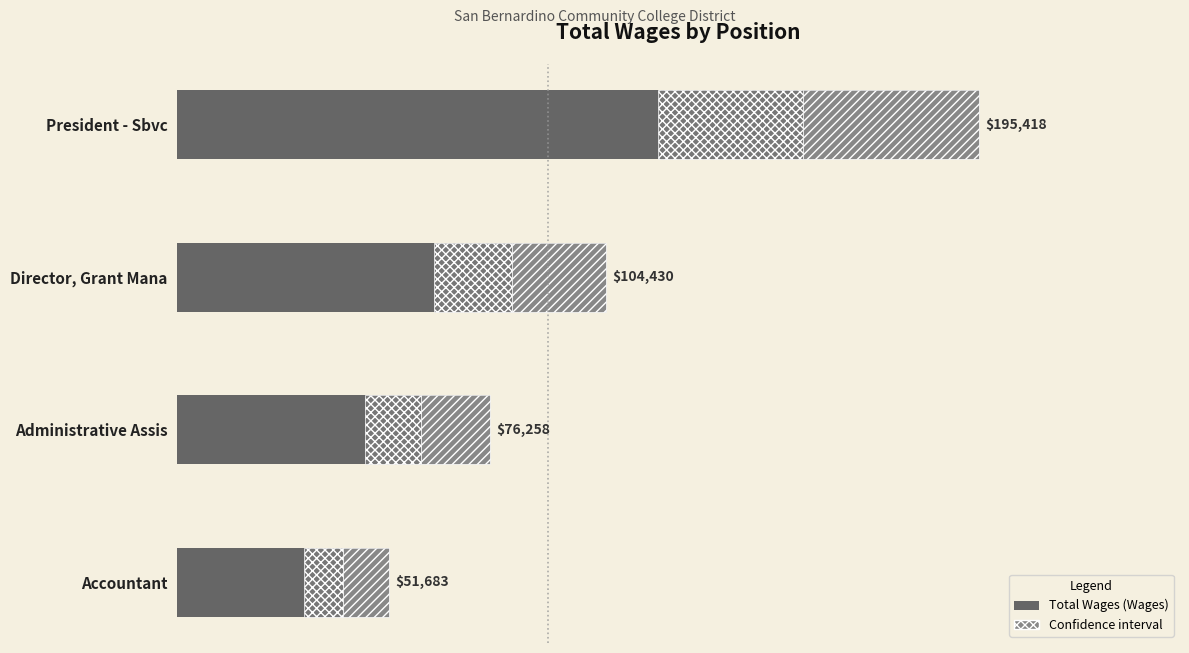

What is the value of the 2nd bar from the left?

104430